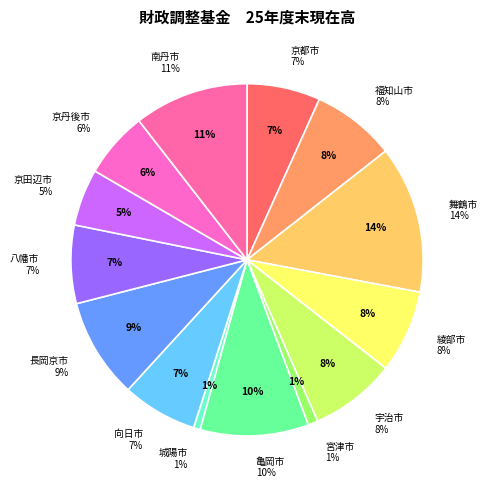

Is there any slice that represents more than half of the pie?

No